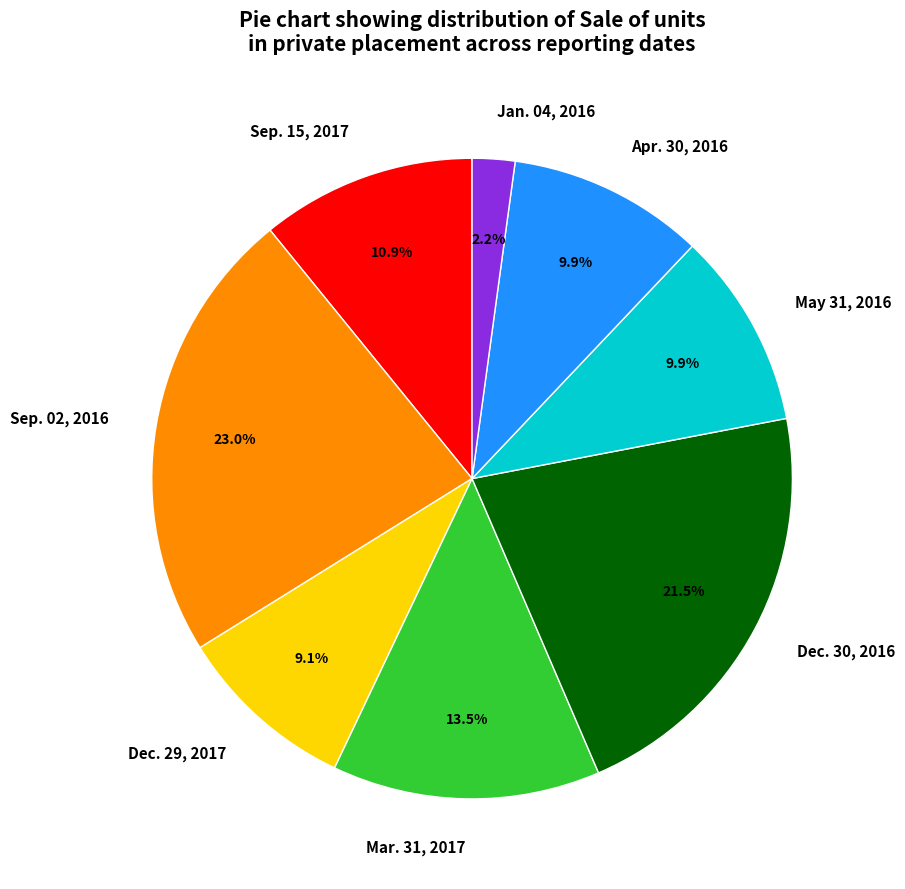

True or false: May 31, 2016 accounts for 10% of the total.

True